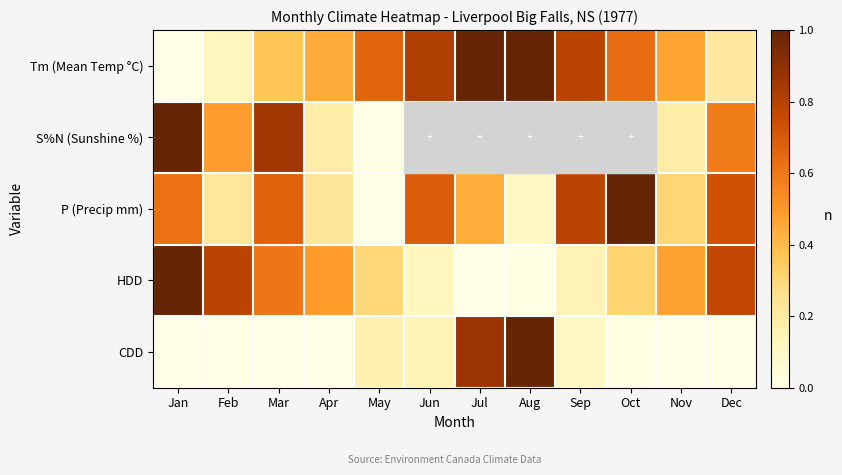

What is the difference between the maximum and minimum values in the S%N (Sunshine %) series?

1.0